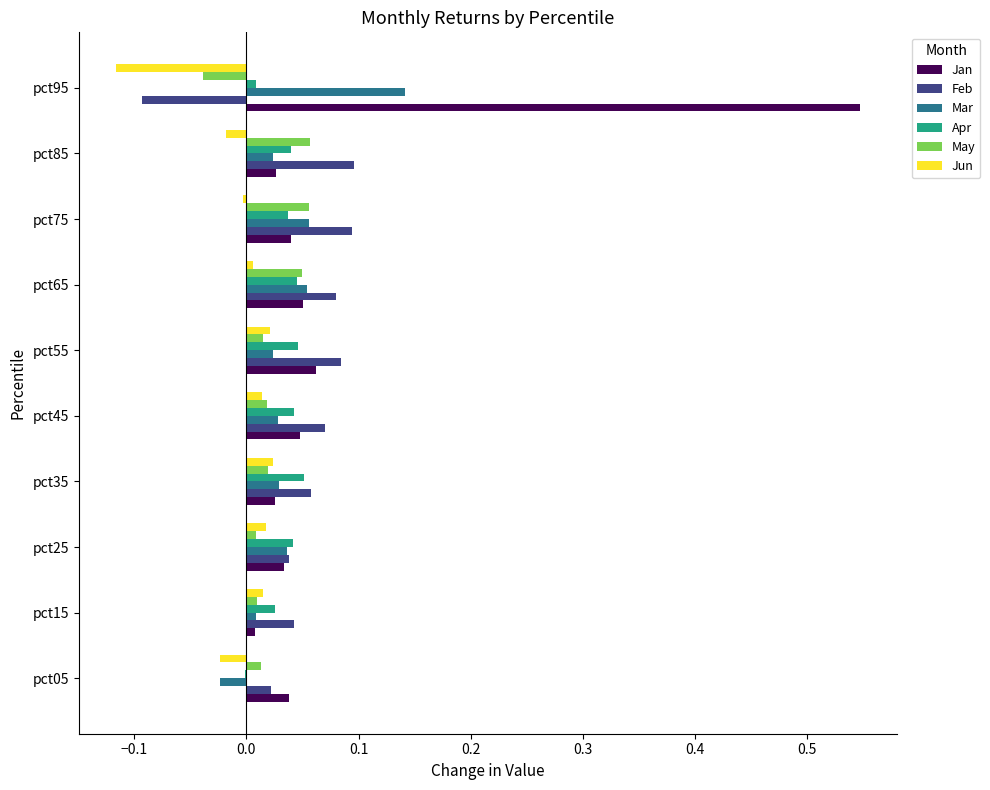

The value of Jun at pct95 is -0.1. True or false?

True